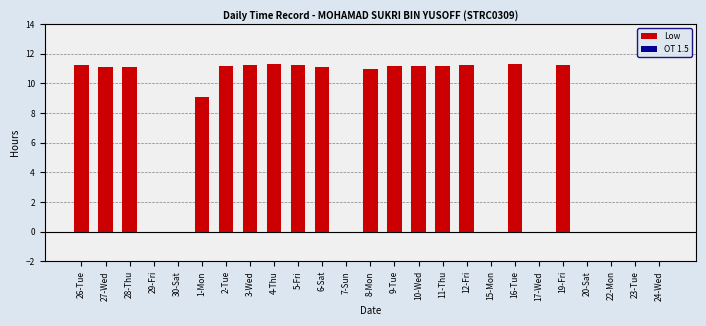

What is the sum of the values at 27-Wed and 6-Sat?

22.2